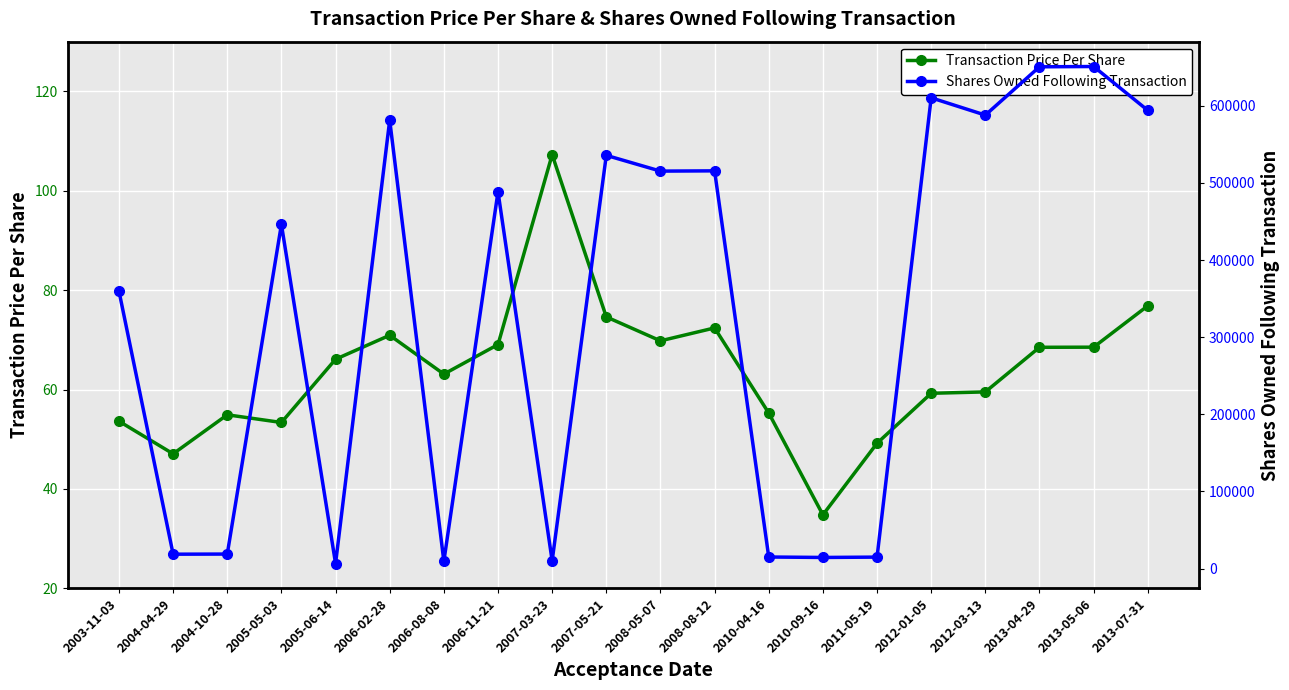

The value of Shares Owned Following Transaction at 2010-09-16 is 24656.9. True or false?

False